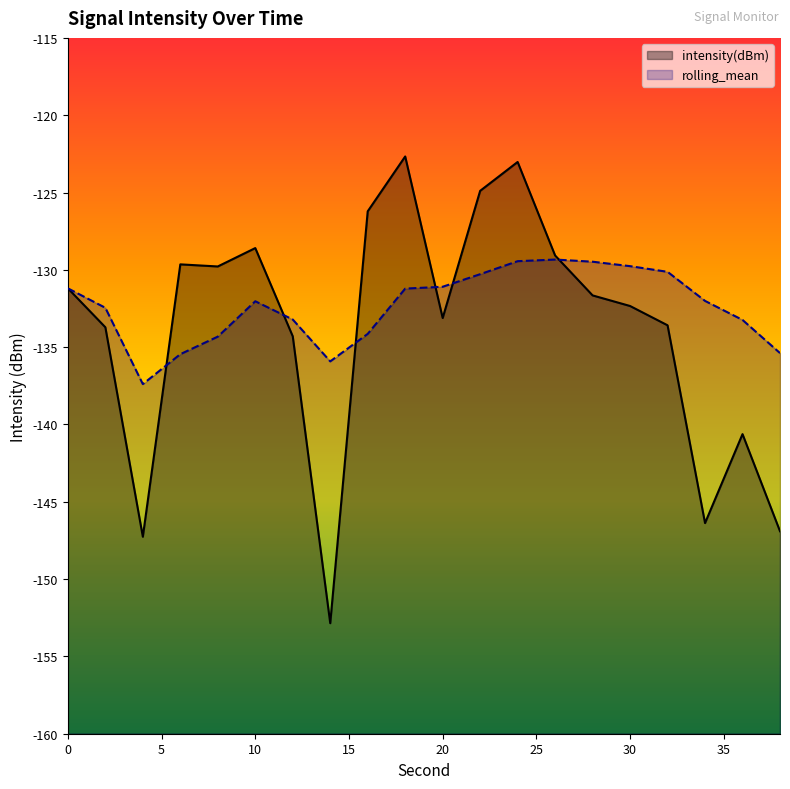

Which series has the largest total across all categories?

rolling_mean